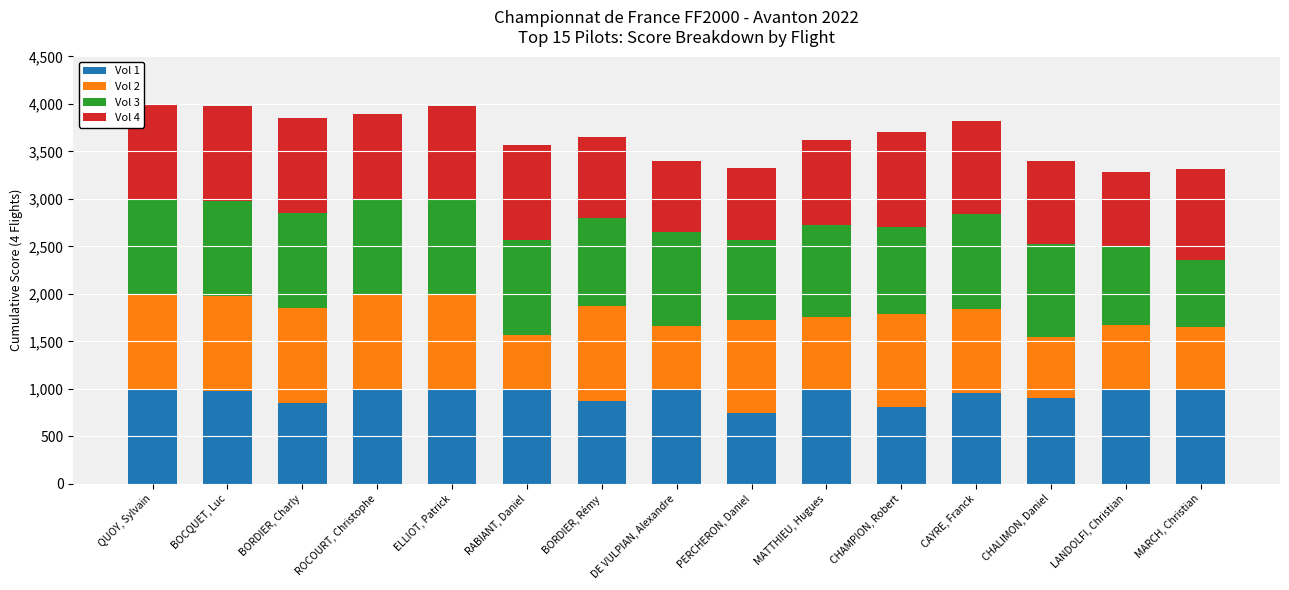

What is the sum of the Vol 1 values at RABIANT, Daniel and BORDIER, Rémy?

1867.3